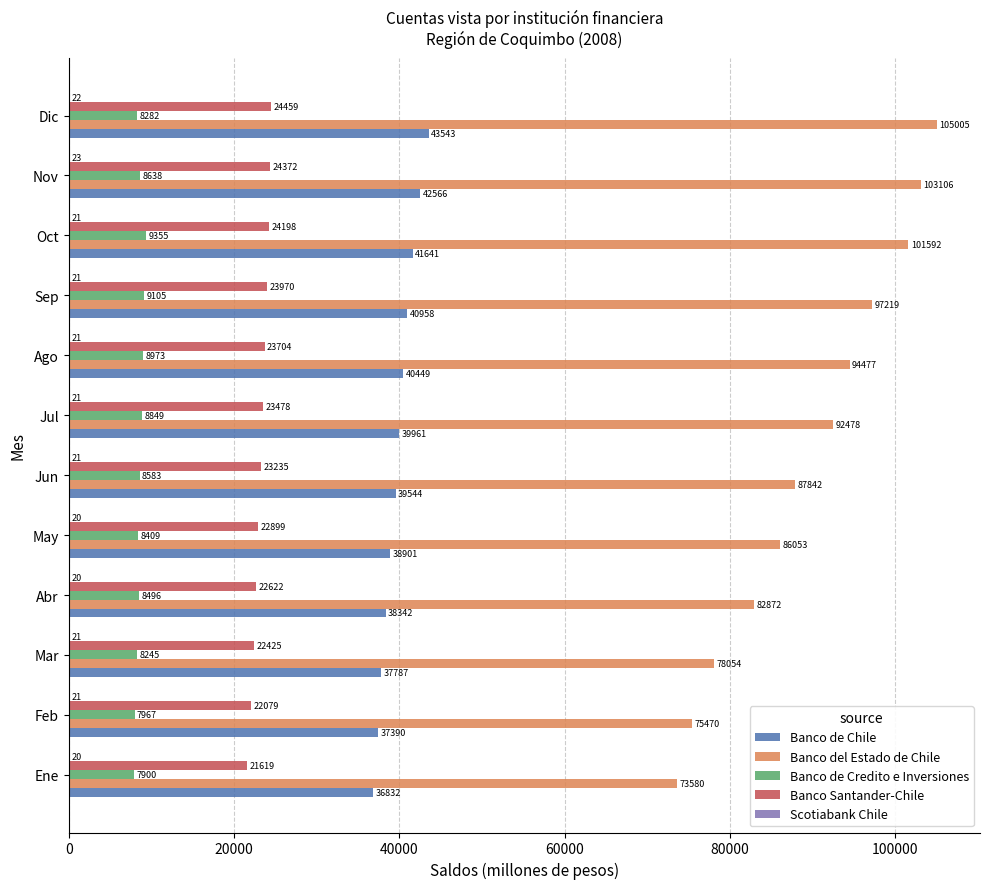

Which series has the largest total across all categories?

Banco del Estado de Chile